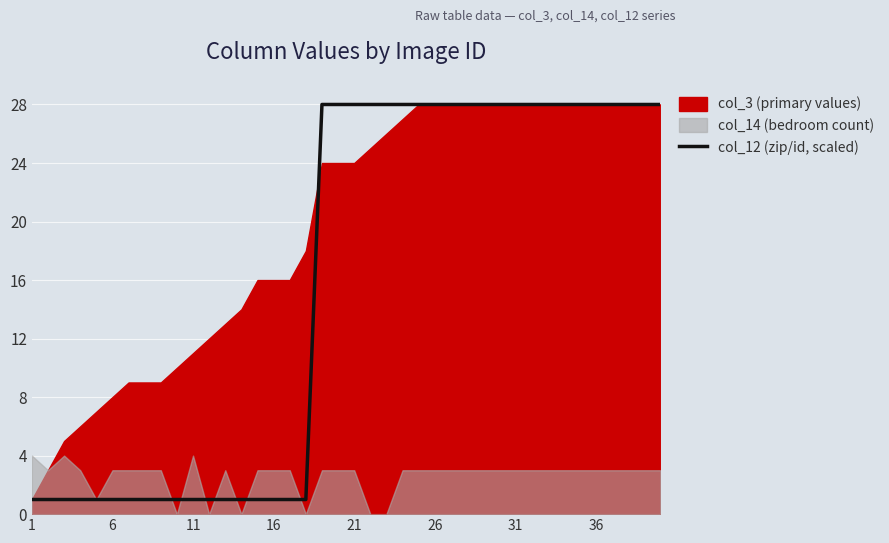

True or false: col_12 (zip/id, scaled) has a value of 1 at 1.

True